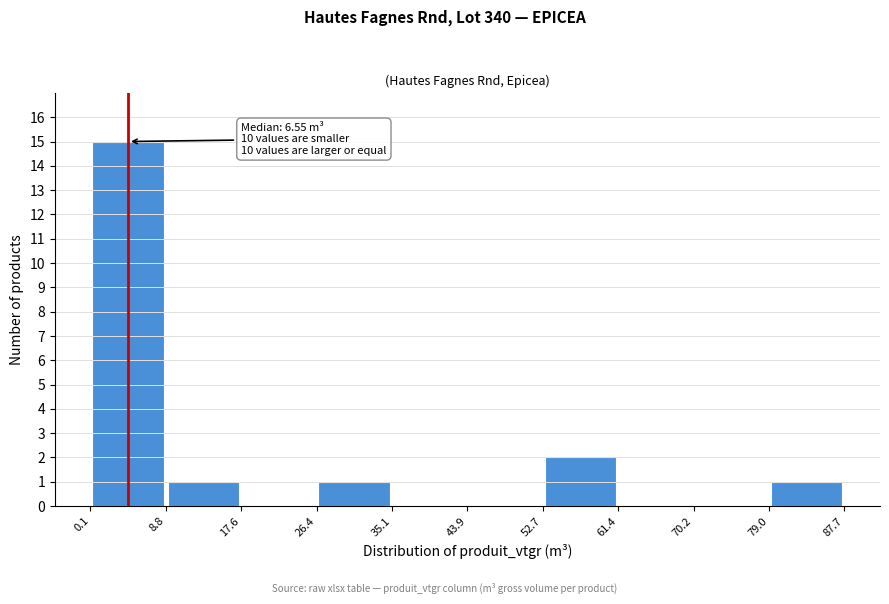

Over which range of the x-axis is the bar tallest?

0.1 to 8.8